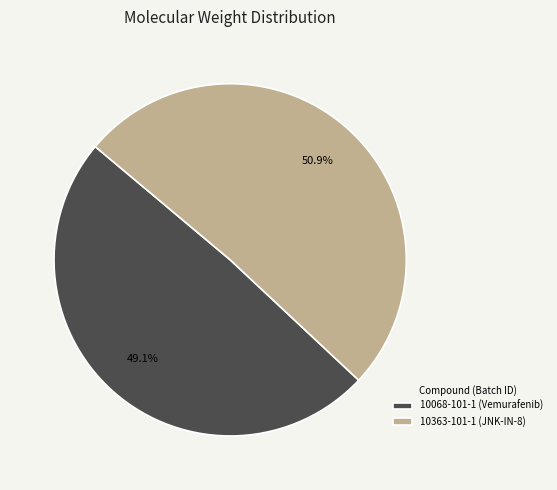

To the nearest percent, what is the difference between the largest and smallest slice percentages?

2%